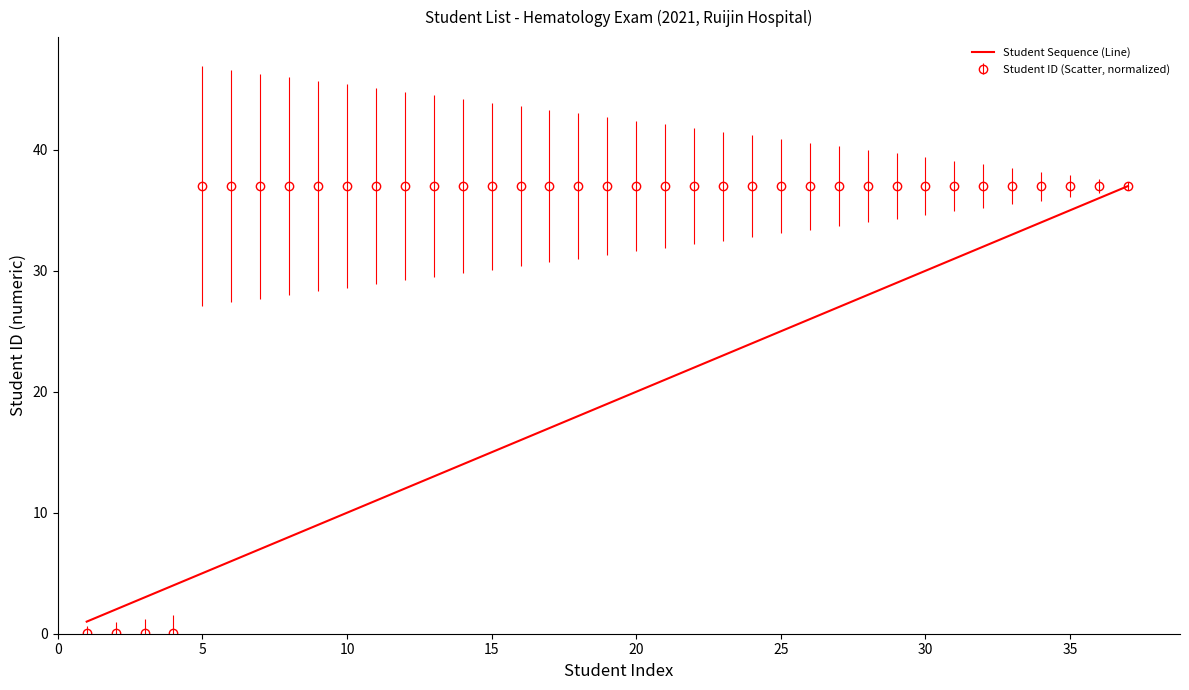

What is the lowest value of the Student Sequence (Line) series?

1.0